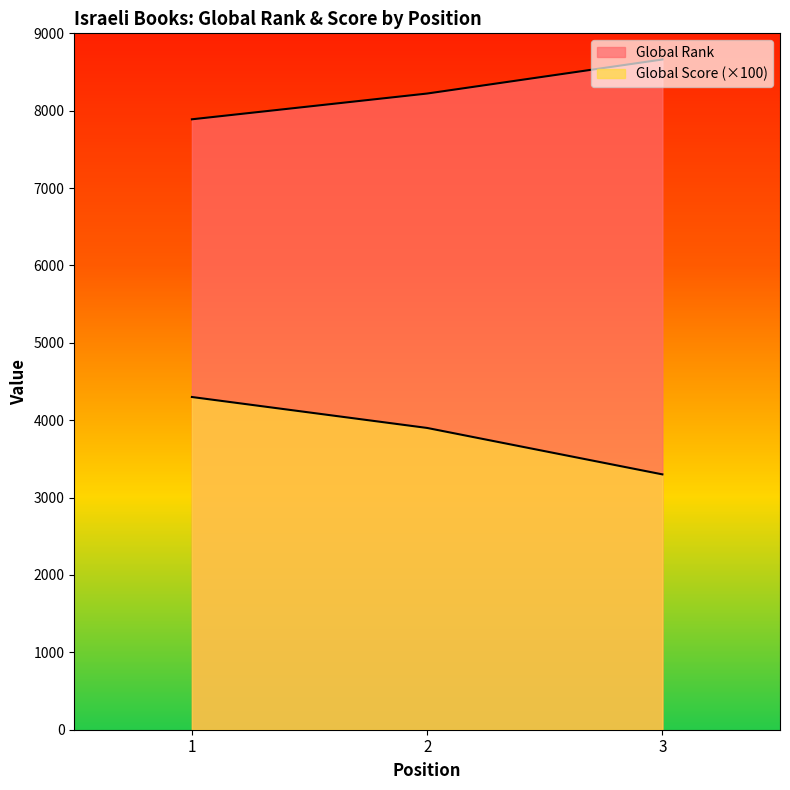

What is the maximum value shown in the chart?

8662